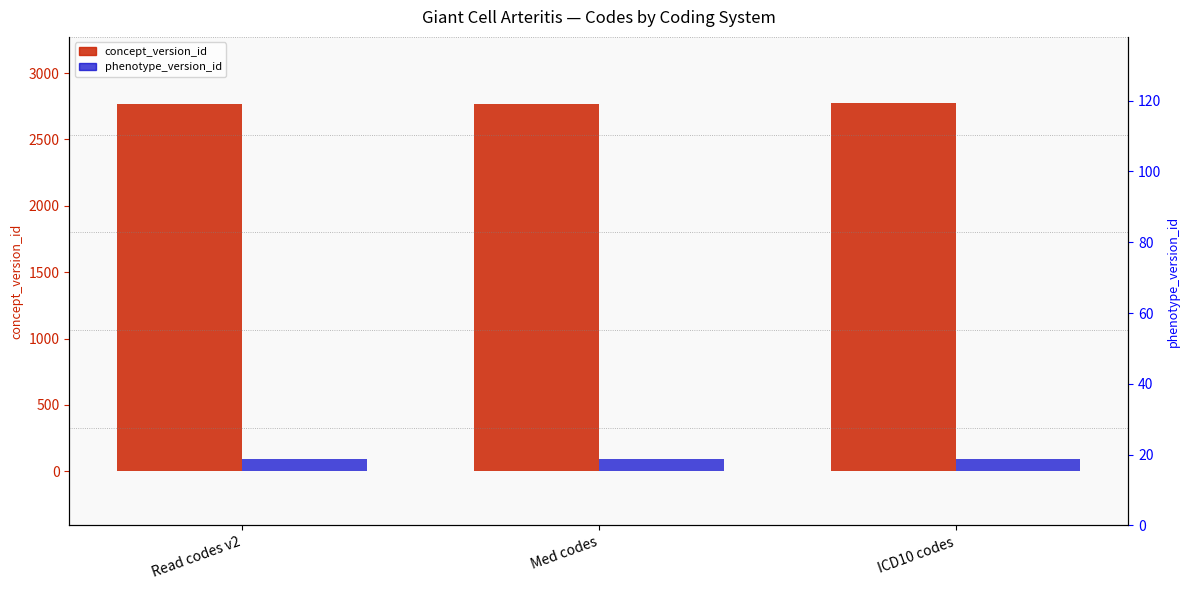

What is the label of the 2nd bar from the left?

Med codes